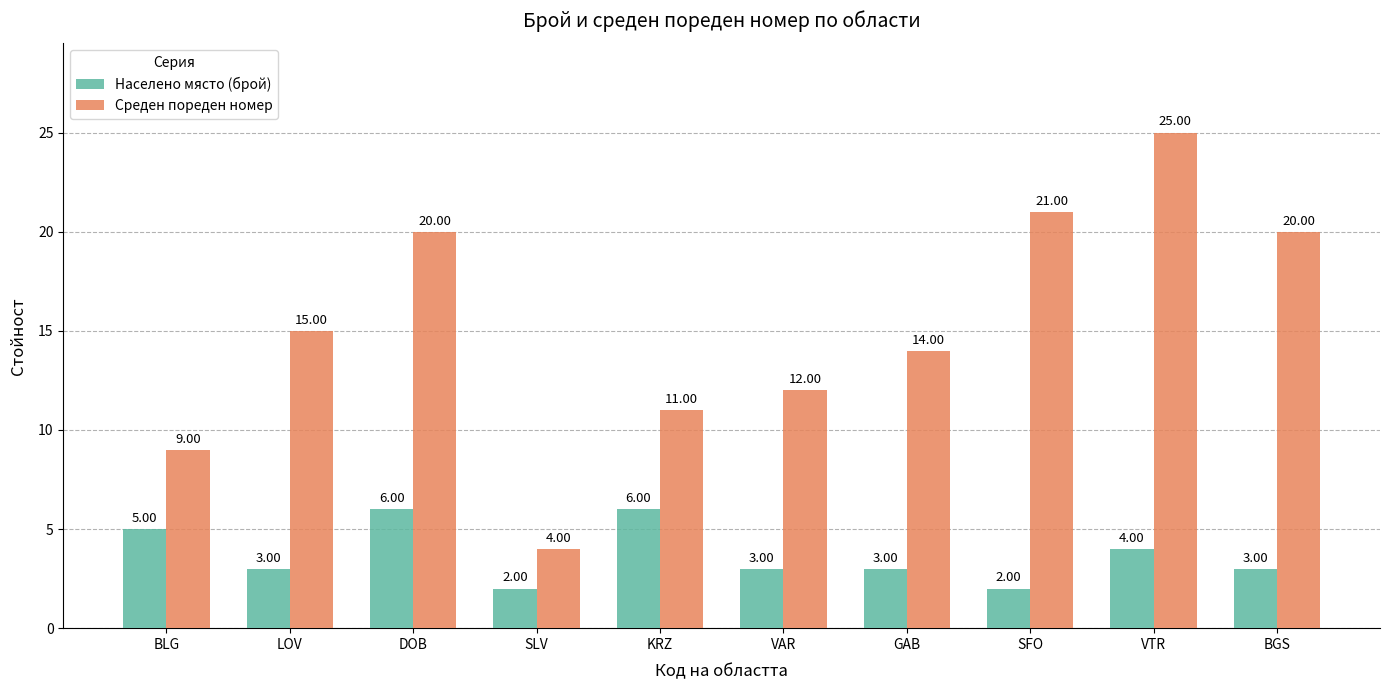

The value of Населено място (брой) at VTR is 4. True or false?

True